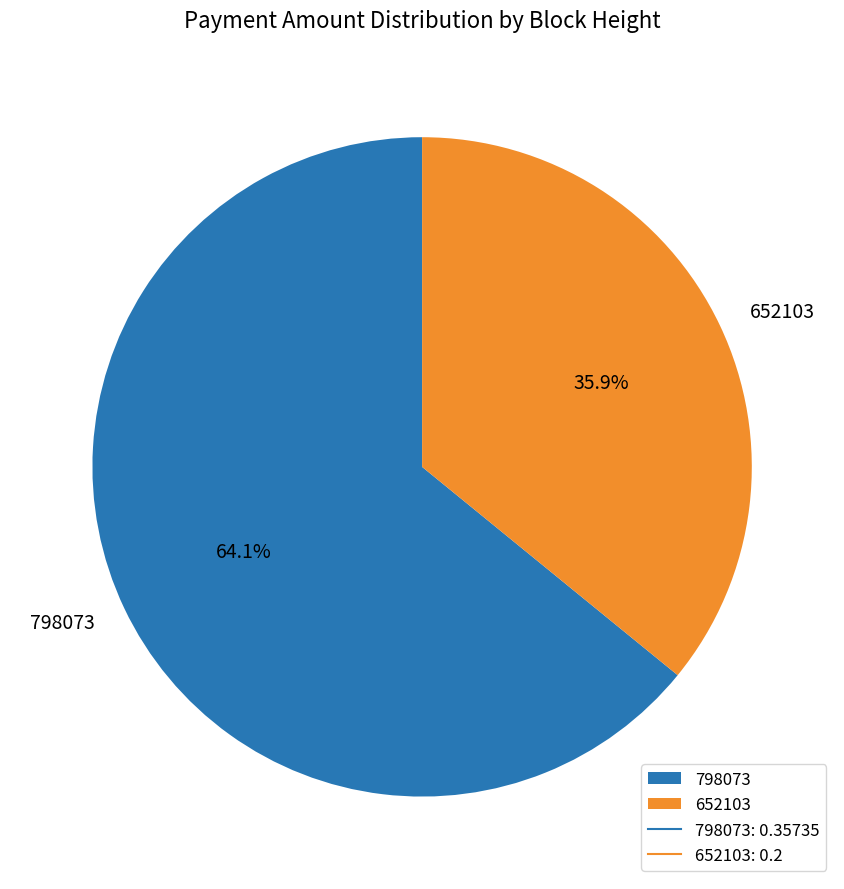

How many segments does this pie chart have?

2